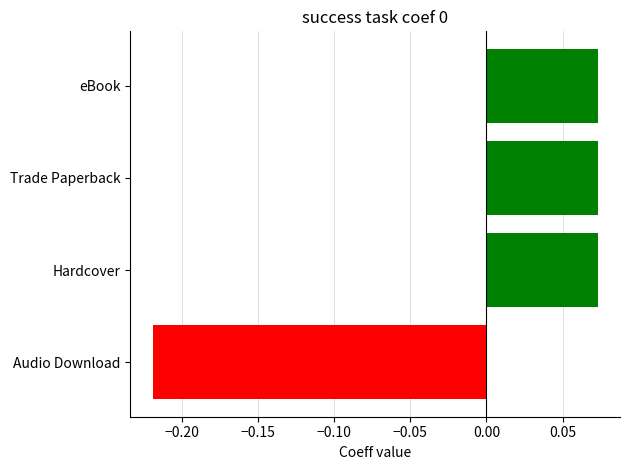

Which label corresponds to the smallest value in the chart?

Audio Download